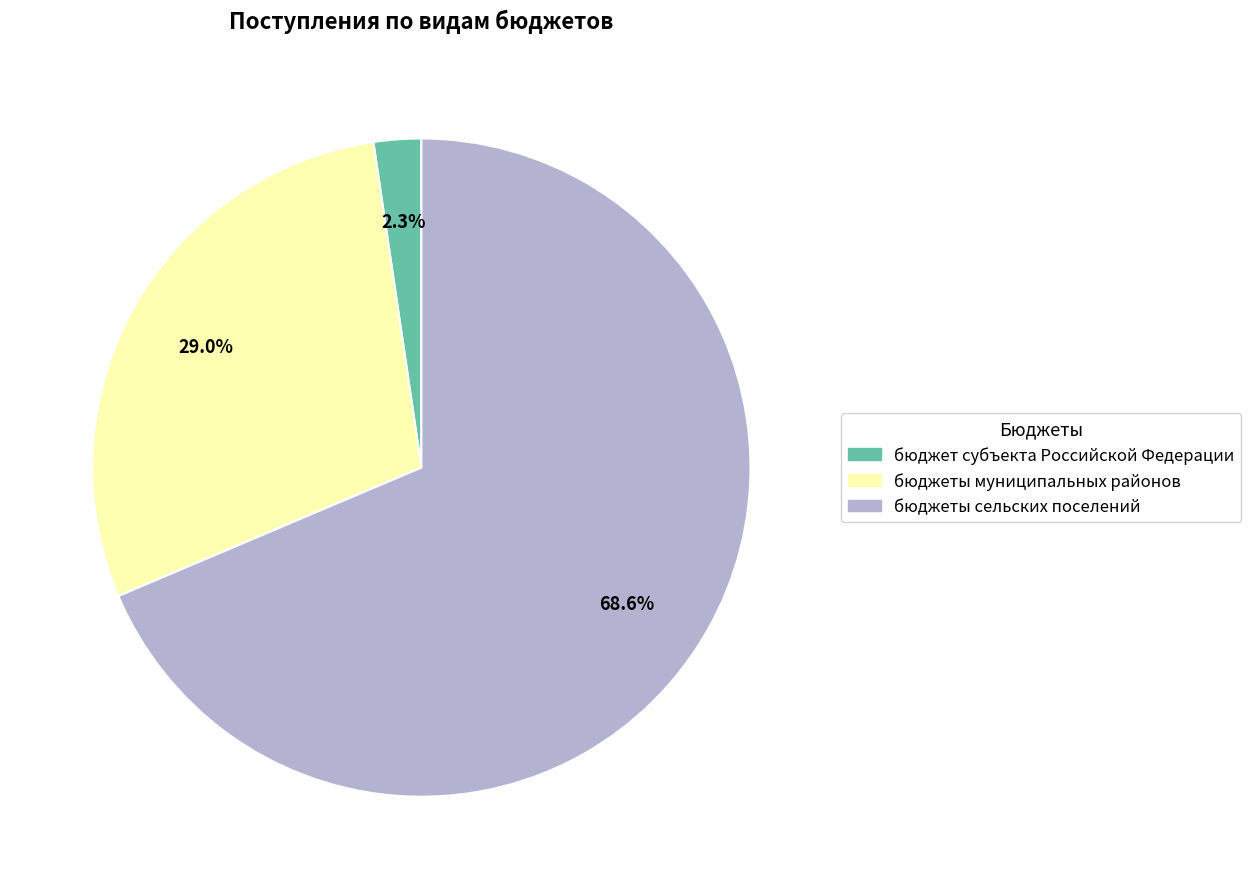

Which has a higher value, бюджеты муниципальных районов or бюджеты сельских поселений?

бюджеты сельских поселений